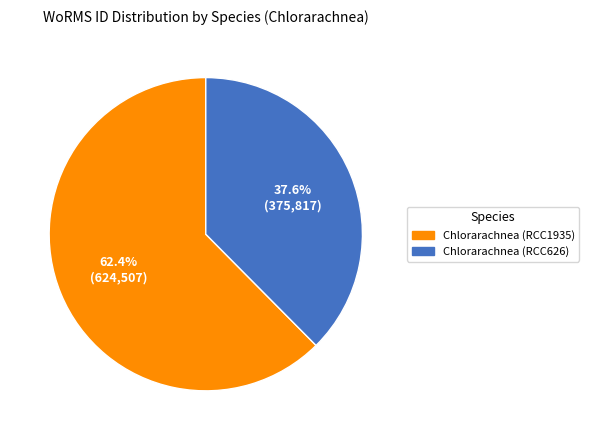

Does Chlorarachnea (RCC626) account for over 50% of the chart?

No